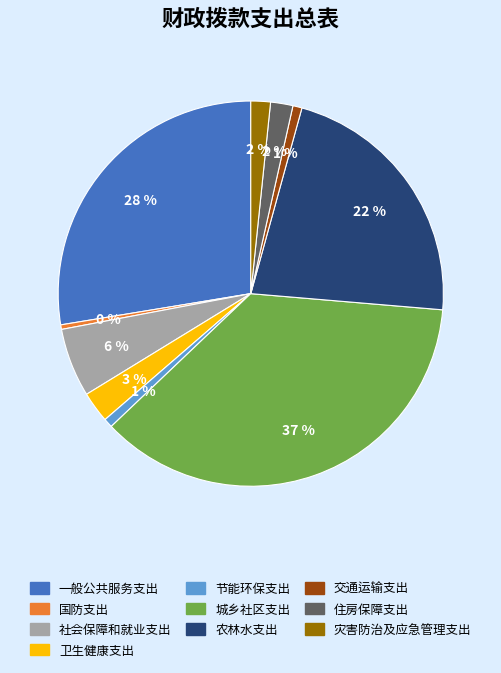

To the nearest percent, what is the average slice percentage?

10%